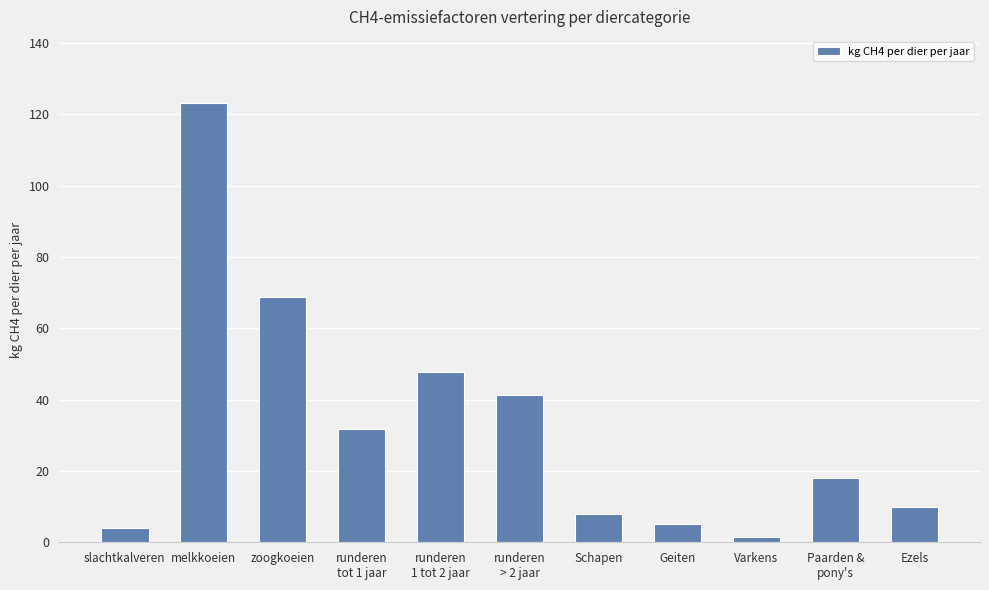

Between zoogkoeien and slachtkalveren, which is larger?

zoogkoeien